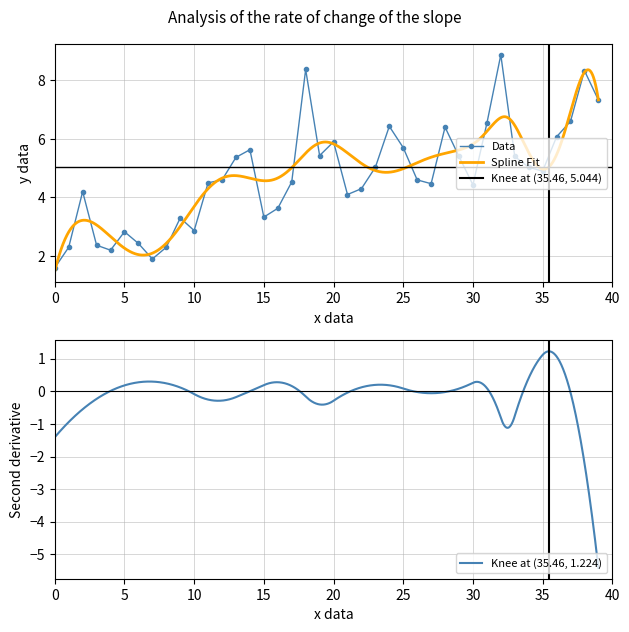

What is the change in value from 30 to 35?

+0.5